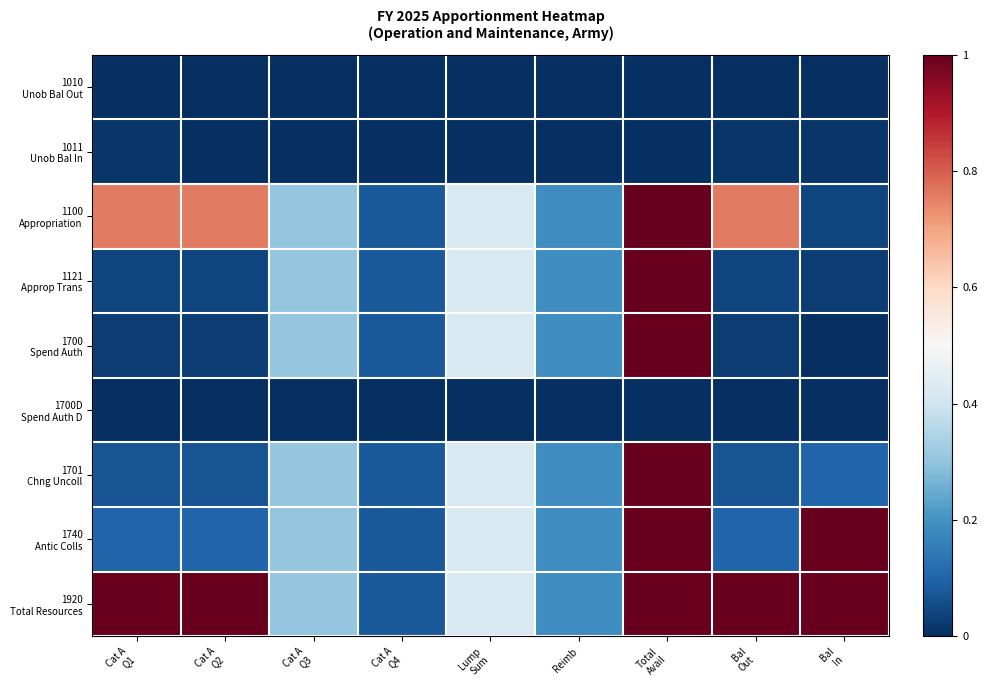

List the series in order of their peak value, lowest first.

1010 Unob Bal Out, 1700D Spend Auth D, 1011 Unob Bal In, 1100 Appropriation, 1121 Approp Trans, 1700 Spend Auth, 1701 Chng Uncoll, 1740 Antic Colls, 1920 Total Resources